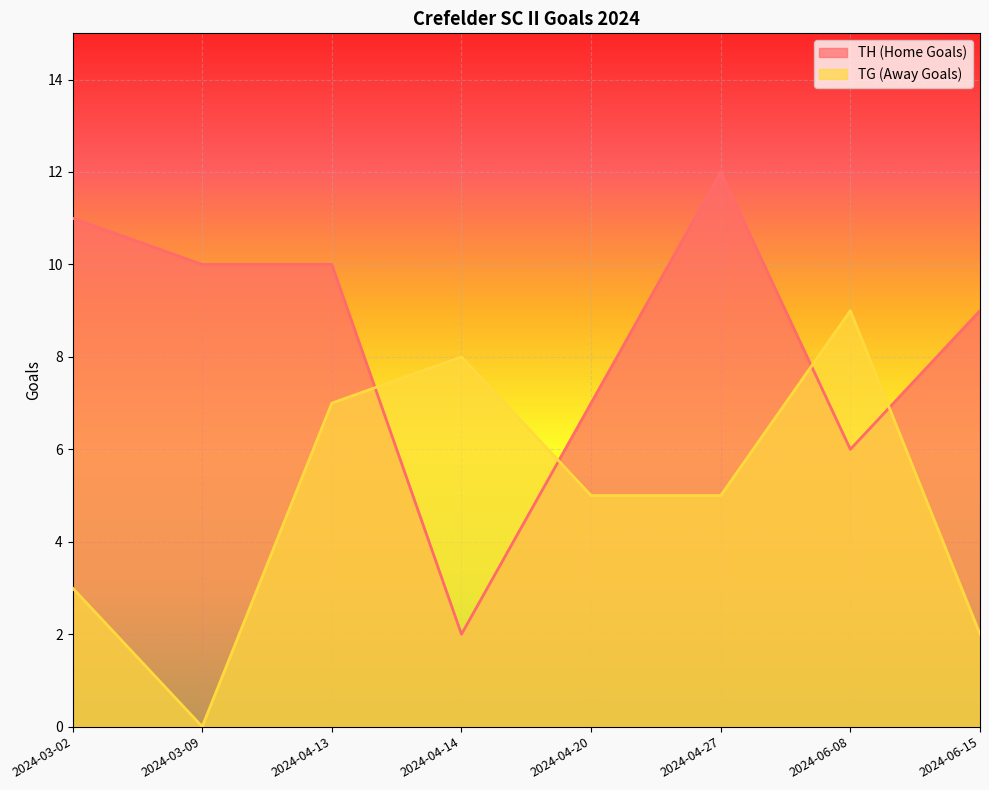

True or false: TG (Away Goals) has a value of 3 at 2024-03-02.

True